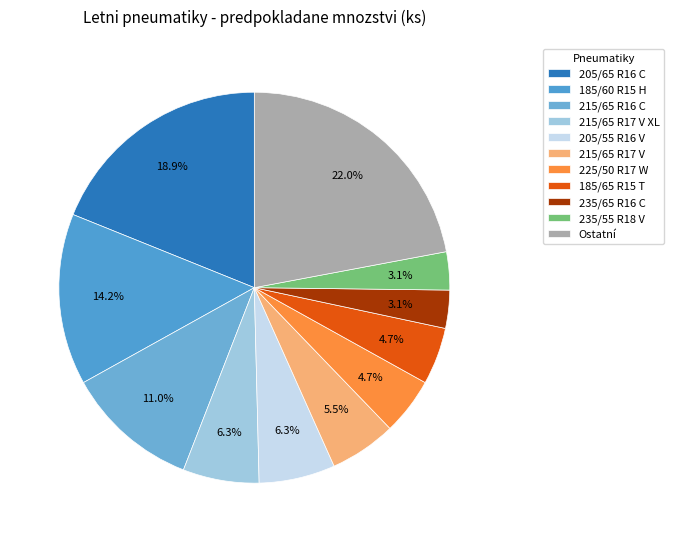

Count the number of slices in the pie.

11